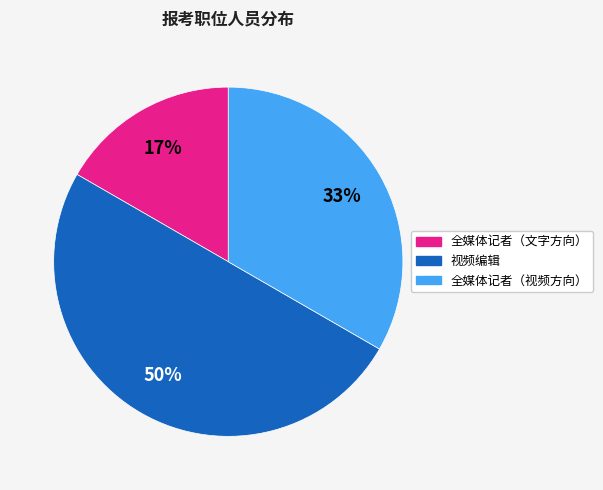

To the nearest percent, what percentage of the pie is 视频编辑?

50%